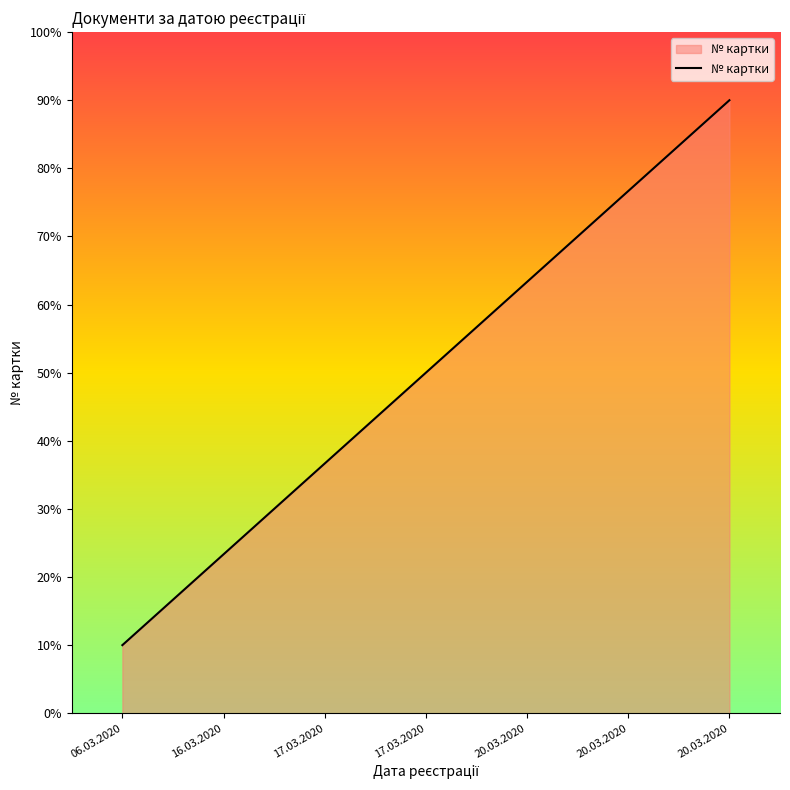

What is the maximum value shown in the chart?

90.0